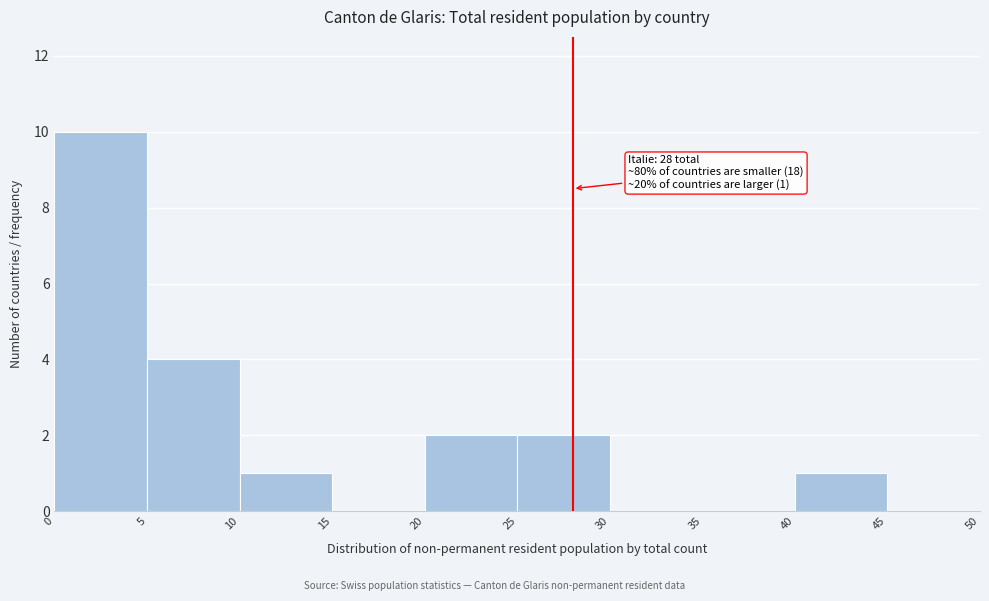

Over which range of the x-axis is the bar tallest?

0 to 5